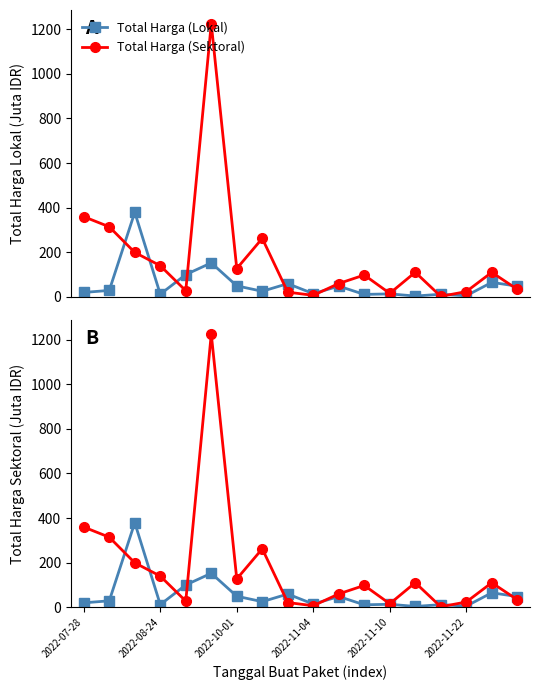

How many interior local valleys does the Total Harga (Lokal) series have?

6